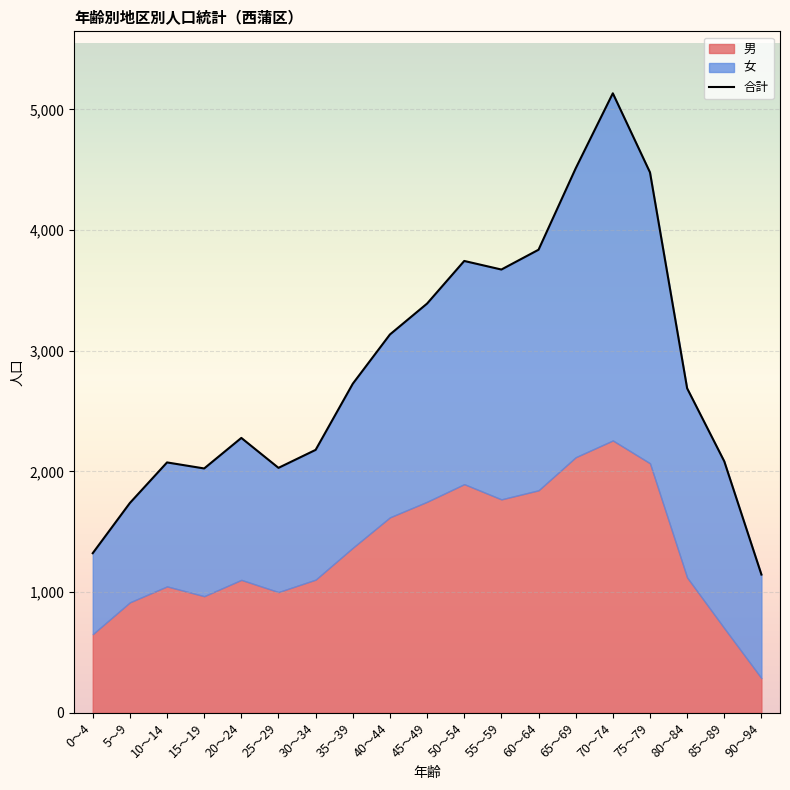

Rank the categories by value from lowest to highest.

90～94, 0～4, 5～9, 15～19, 25～29, 10～14, 85～89, 30～34, 20～24, 80～84, 35～39, 40～44, 45～49, 55～59, 50～54, 60～64, 75～79, 65～69, 70～74